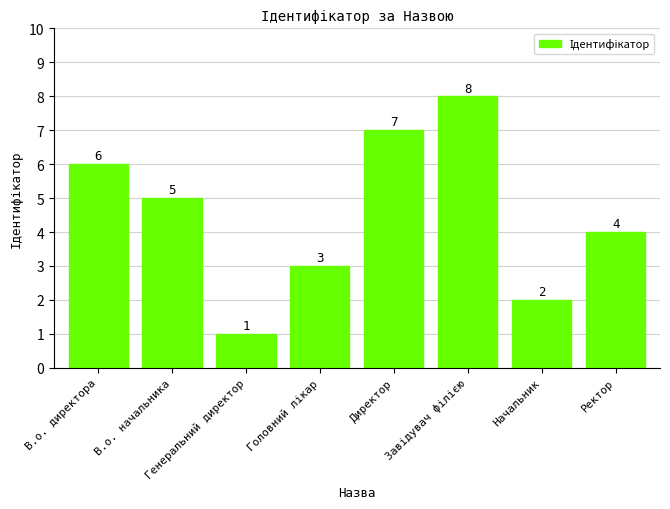

At which label is the value closest to 4?

Ректор